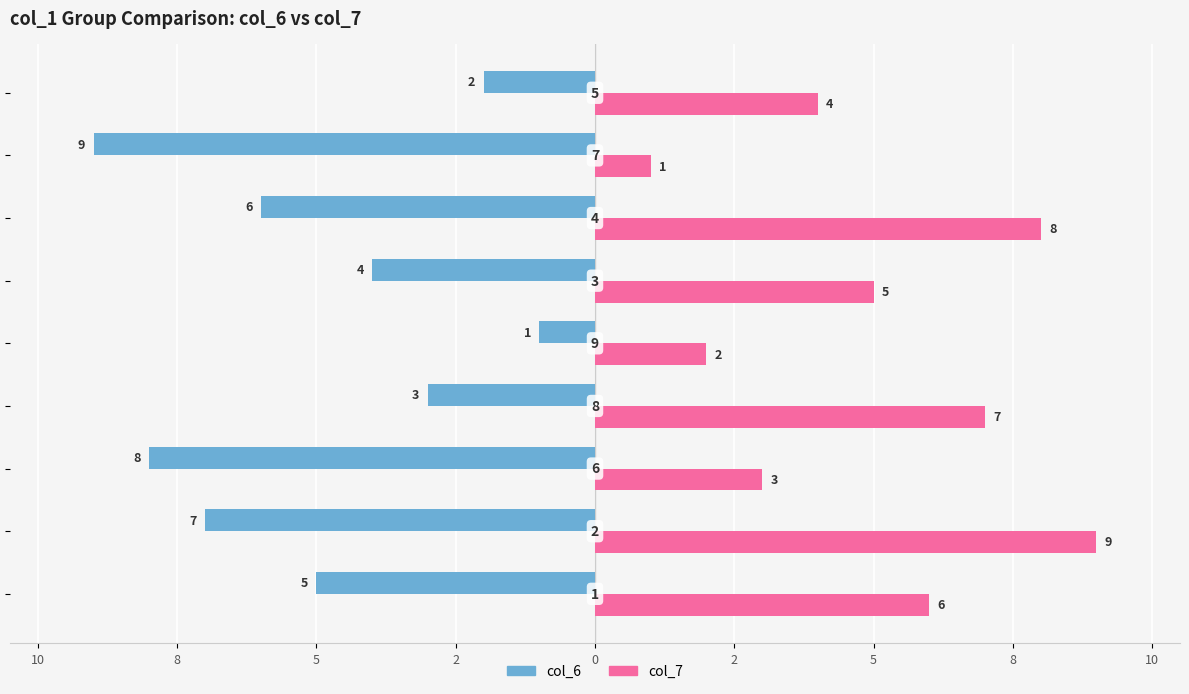

How many bars are there in total?

18